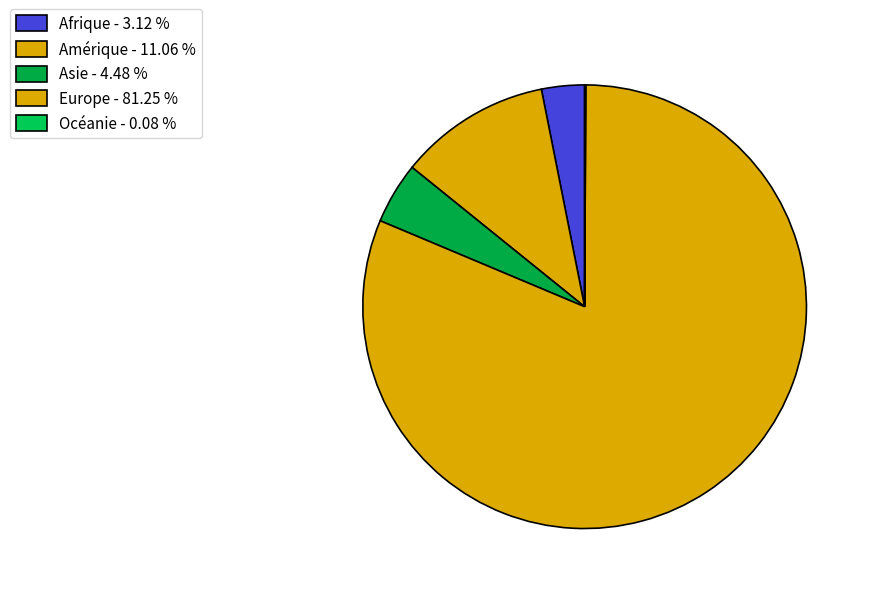

Which has a higher value, Afrique or Amérique?

Amérique